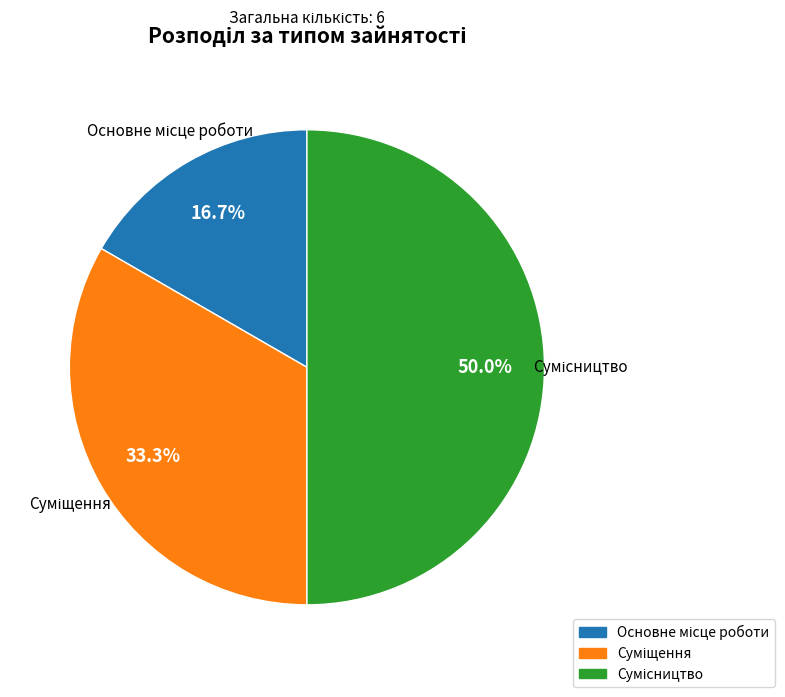

How many slices are in this pie chart?

3